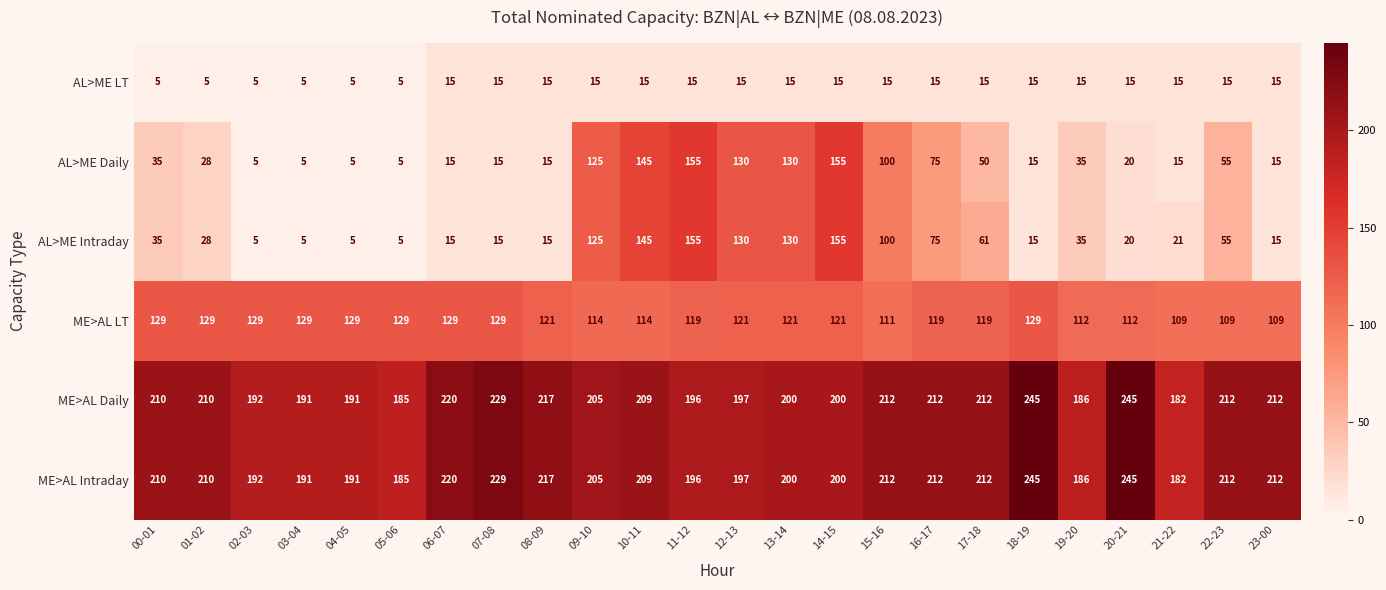

What is the minimum value shown in the chart?

5